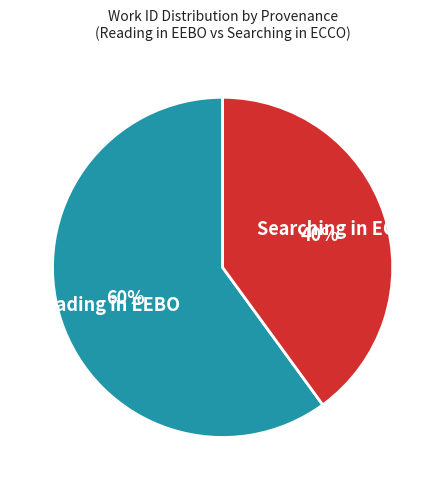

What is the majority slice?

Reading in EEBO